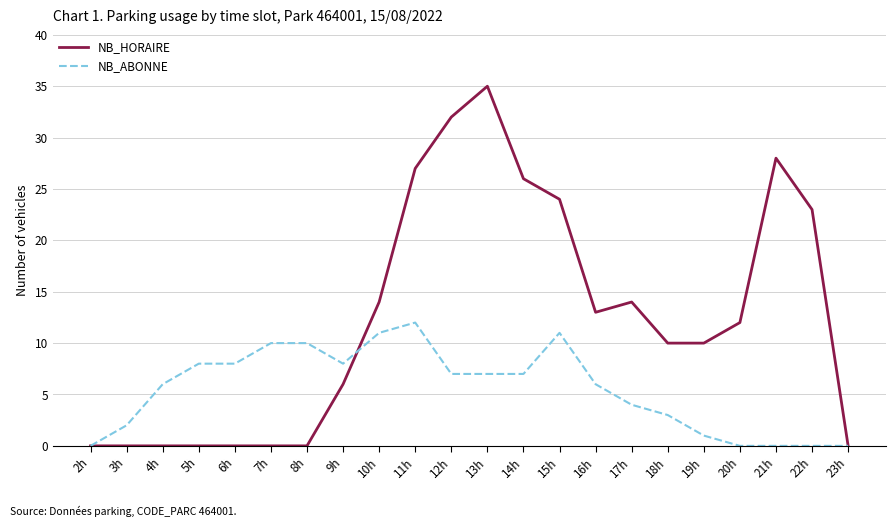

What is the difference between the maximum and minimum values in the NB_HORAIRE series?

35